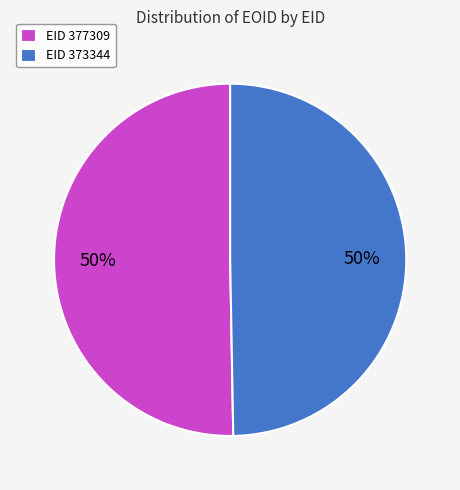

What is the ratio of the value at EID 377309 to the value at EID 373344?

1.0